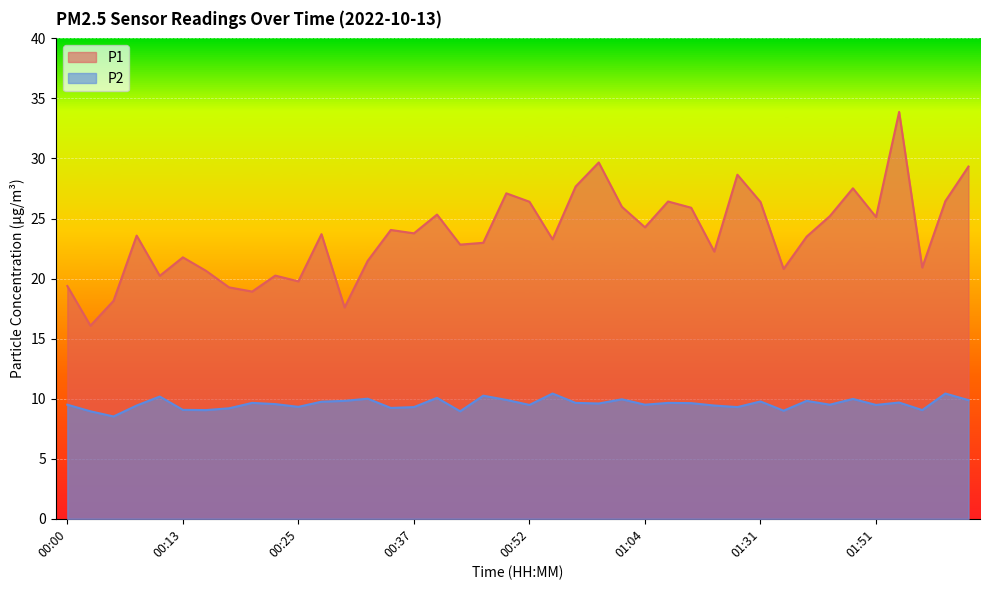

Which series has the widest spread of values?

P1